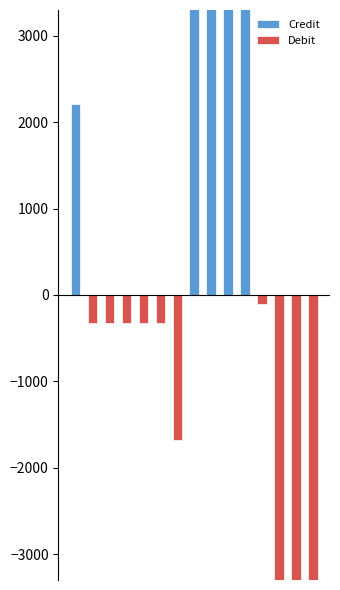

What is the total value across all series at 13?

-3910.2